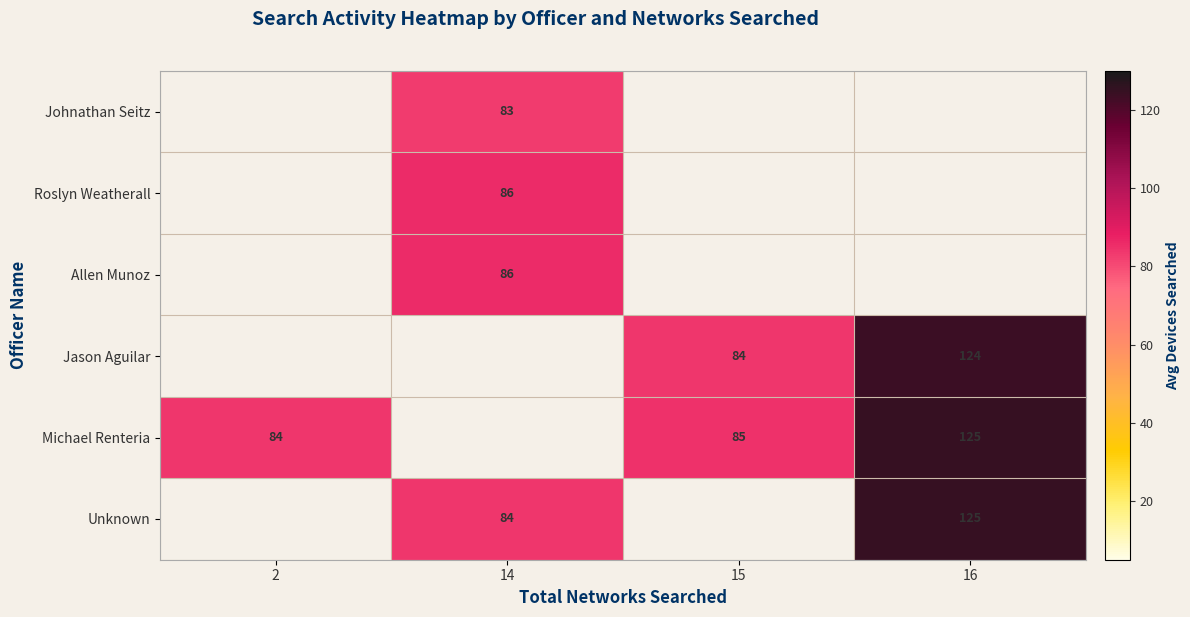

What is the greatest value displayed?

125.0